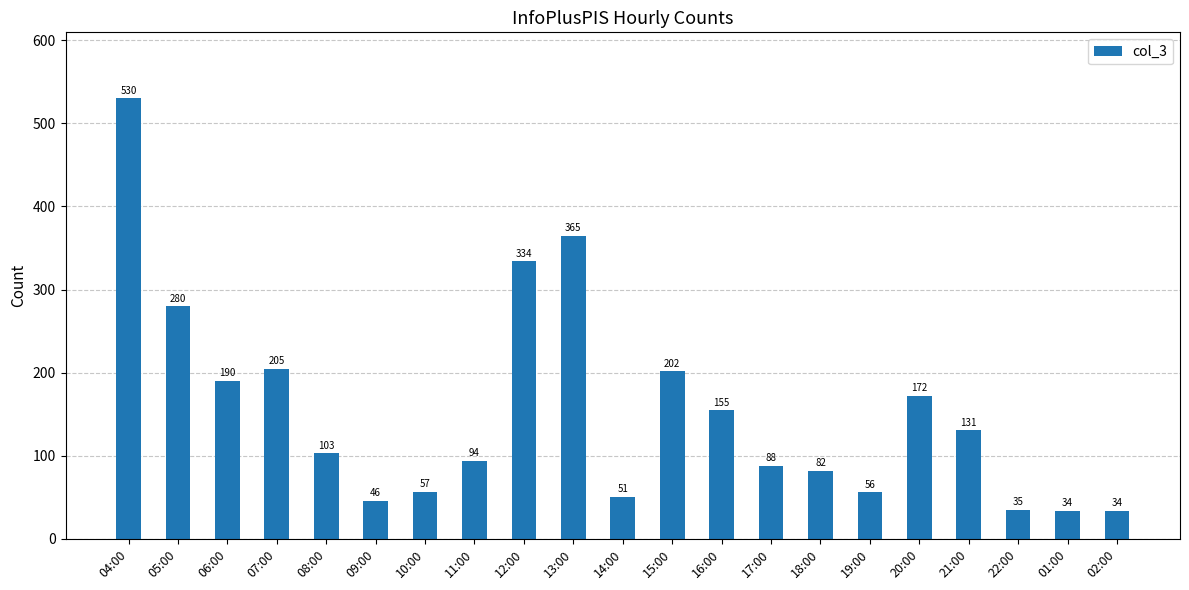

Reading right to left, what are all the values shown in this chart?

34	34	35	131	172	56	82	88	155	202	51	365	334	94	57	46	103	205	190	280	530